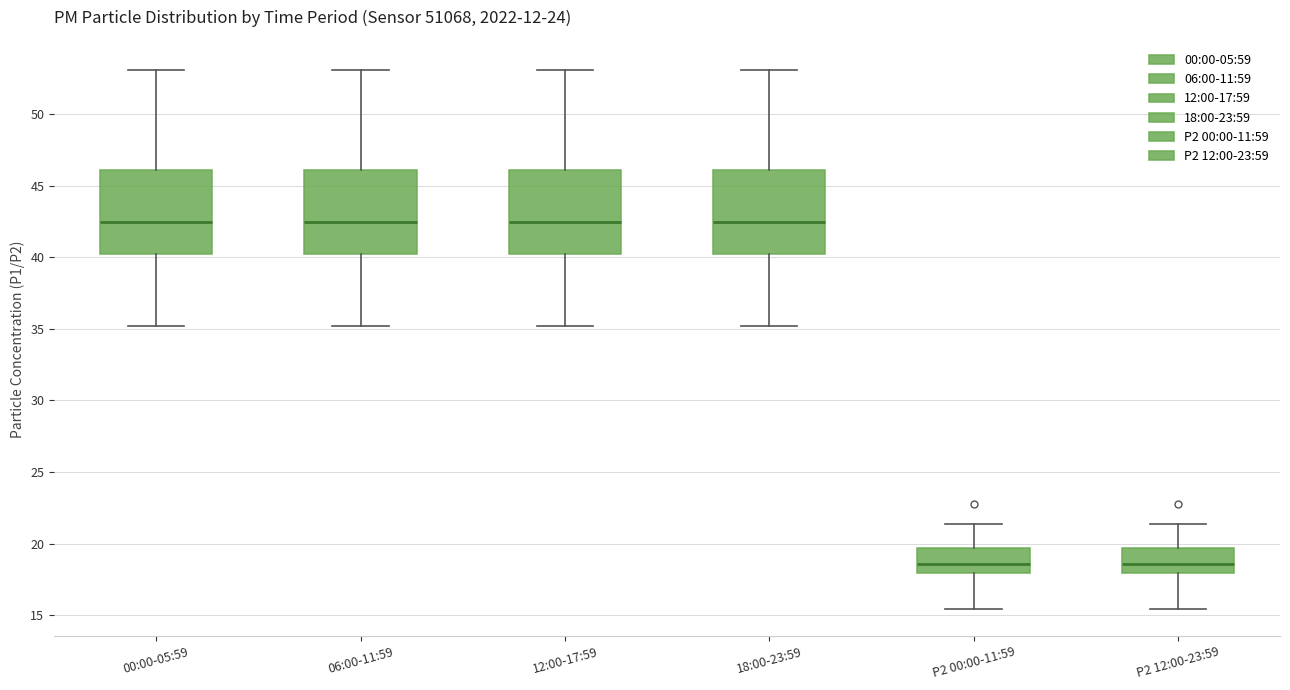

Reading left to right, transcribe this box plot: for each box, give where its median line is, the range the box spans, and where its two whiskers end, as read against the y-axis. The values are not printed on the chart, so give them approximately, as read against the axis.

00:00-05:59: median 42.5, box 40.0 to 46.0, whiskers 35.0 to 53.0
06:00-11:59: median 42.5, box 40.0 to 46.0, whiskers 35.0 to 53.0
12:00-17:59: median 42.5, box 40.0 to 46.0, whiskers 35.0 to 53.0
18:00-23:59: median 42.5, box 40.0 to 46.0, whiskers 35.0 to 53.0
P2 00:00-11:59: median 18.5, box 18.0 to 19.5, whiskers 15.5 to 21.5
P2 12:00-23:59: median 18.5, box 18.0 to 19.5, whiskers 15.5 to 21.5